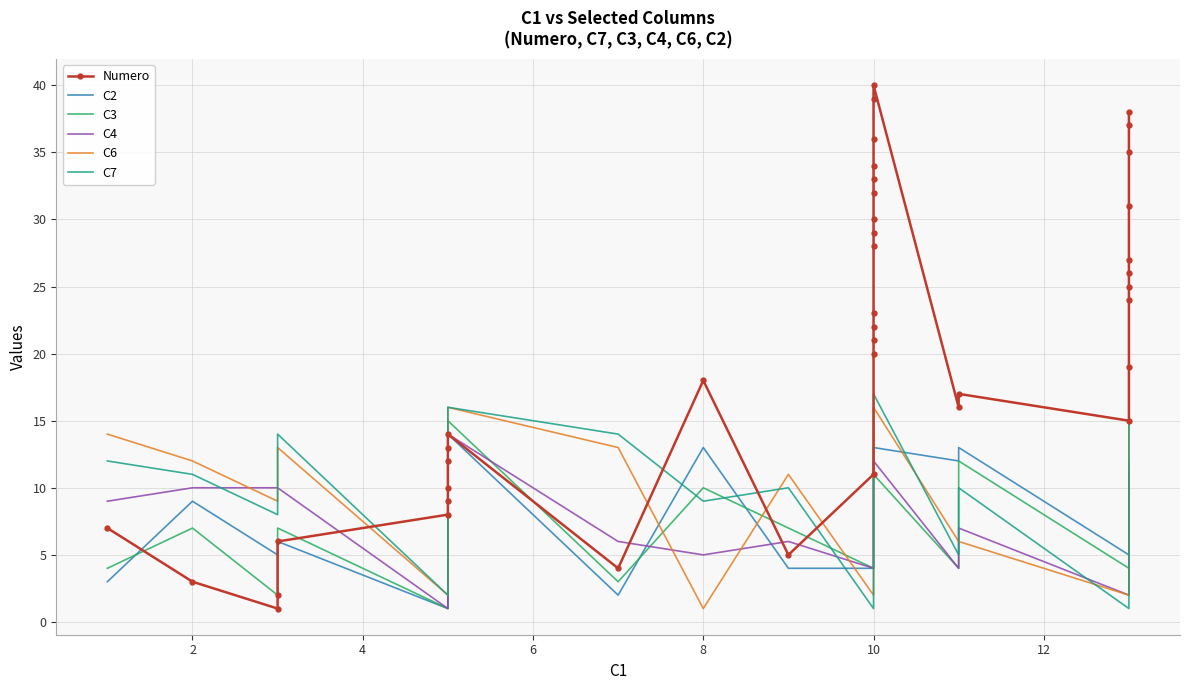

Count the number of data series in this chart.

6